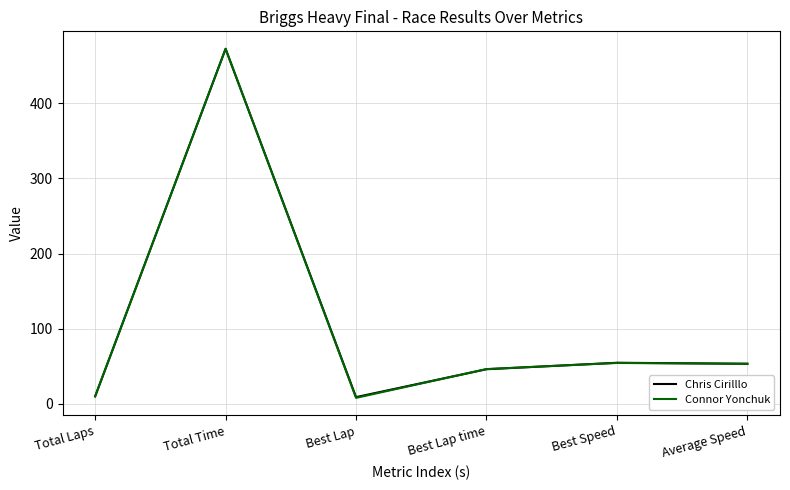

How many values in the Connor Yonchuk series are below 53?

3